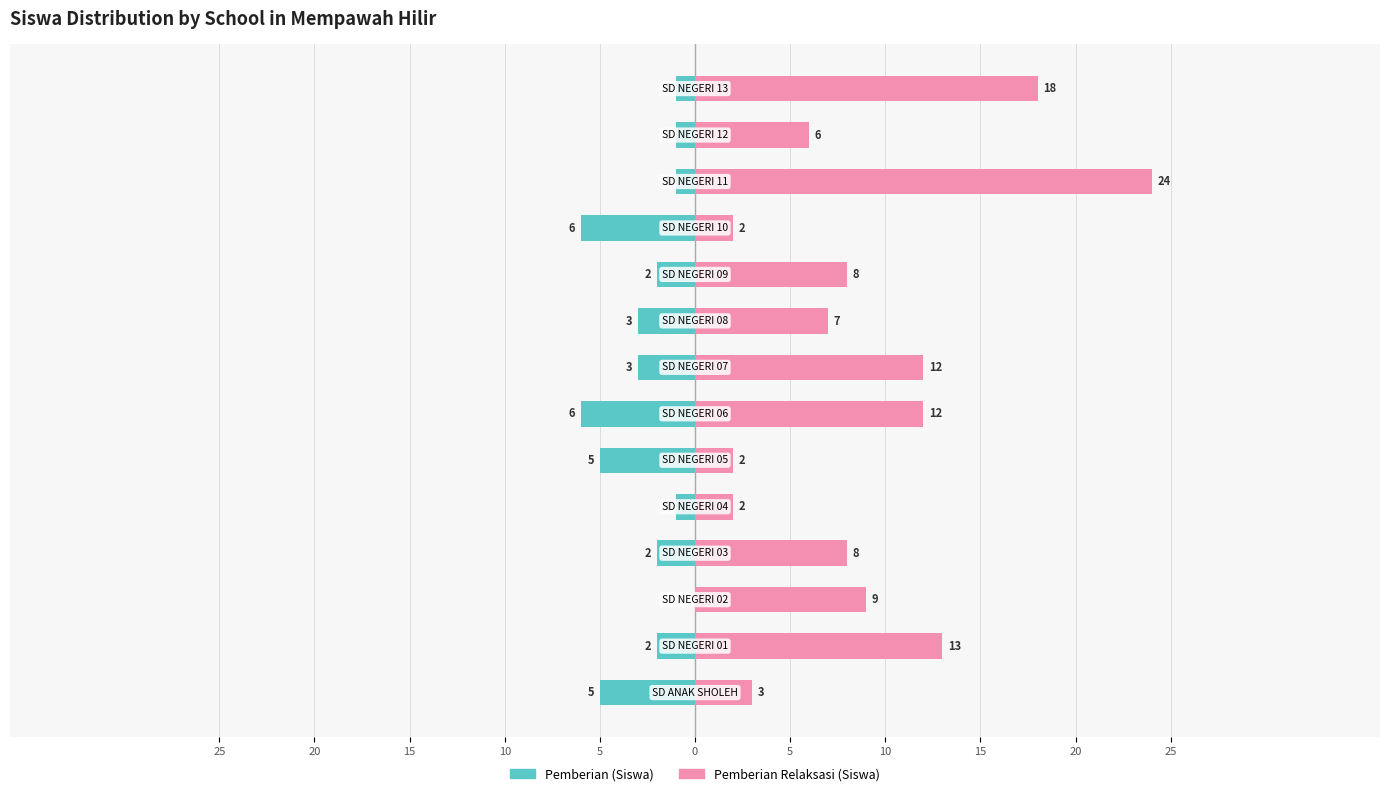

What is the difference between the second highest and minimum values in the Pemberian (Siswa) series?

5